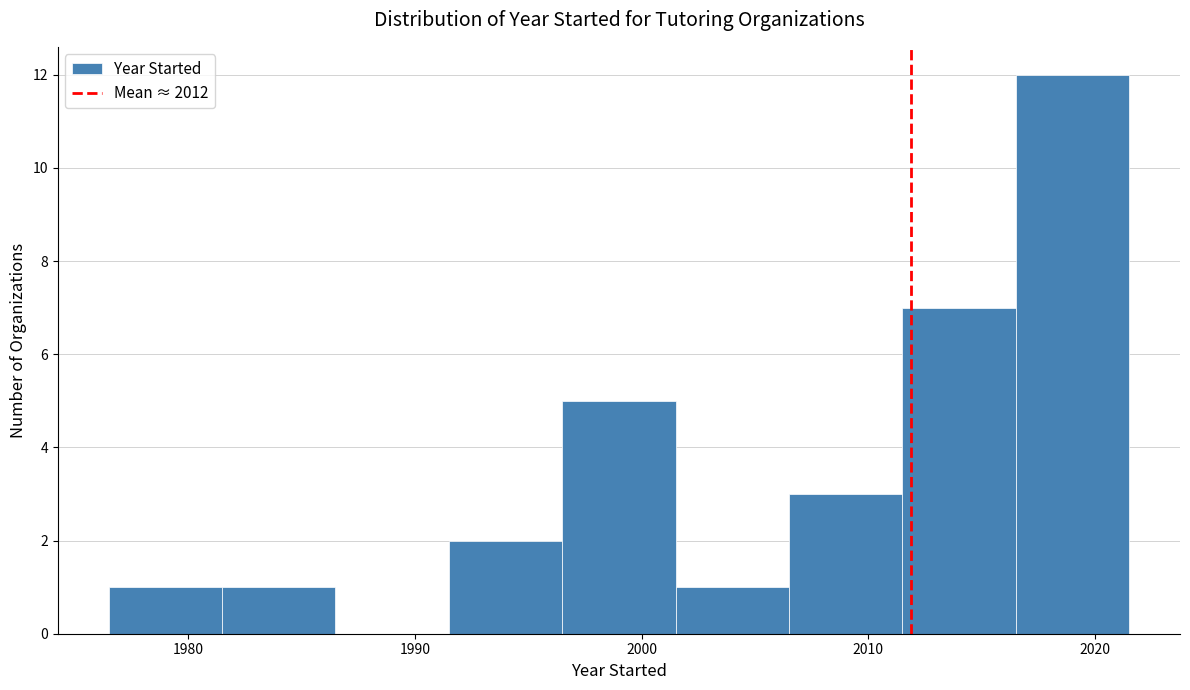

Reading left to right, transcribe this chart: for each bar, give the range it covers on the x-axis and its height. Neither the bar edges nor the heights are printed on the chart, so give them approximately, as read against the axes.

1976.5 to 1981.5: 1
1981.5 to 1986.5: 1
1986.5 to 1991.5: 0
1991.5 to 1996.5: 2
1996.5 to 2001.5: 5
2001.5 to 2006.5: 1
2006.5 to 2011.5: 3
2011.5 to 2016.5: 7
2016.5 to 2021.5: 12